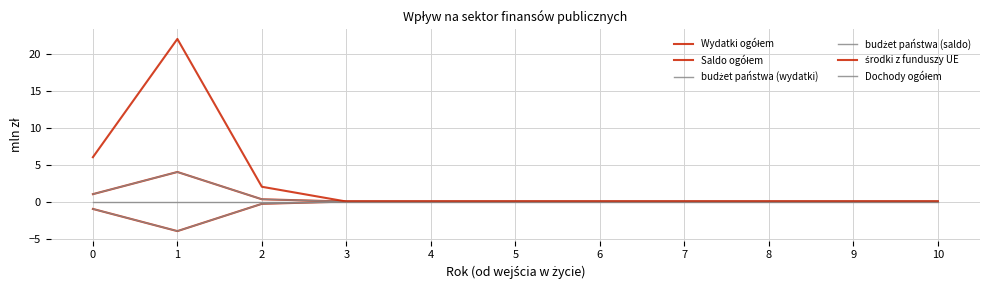

What is the difference between the budżet państwa (wydatki) values at 1 and 4?

4.0